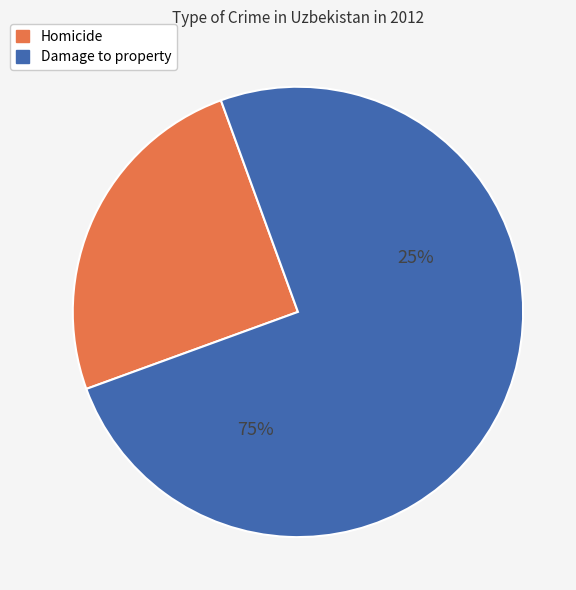

Rank the categories by value from highest to lowest.

Damage to property, Homicide